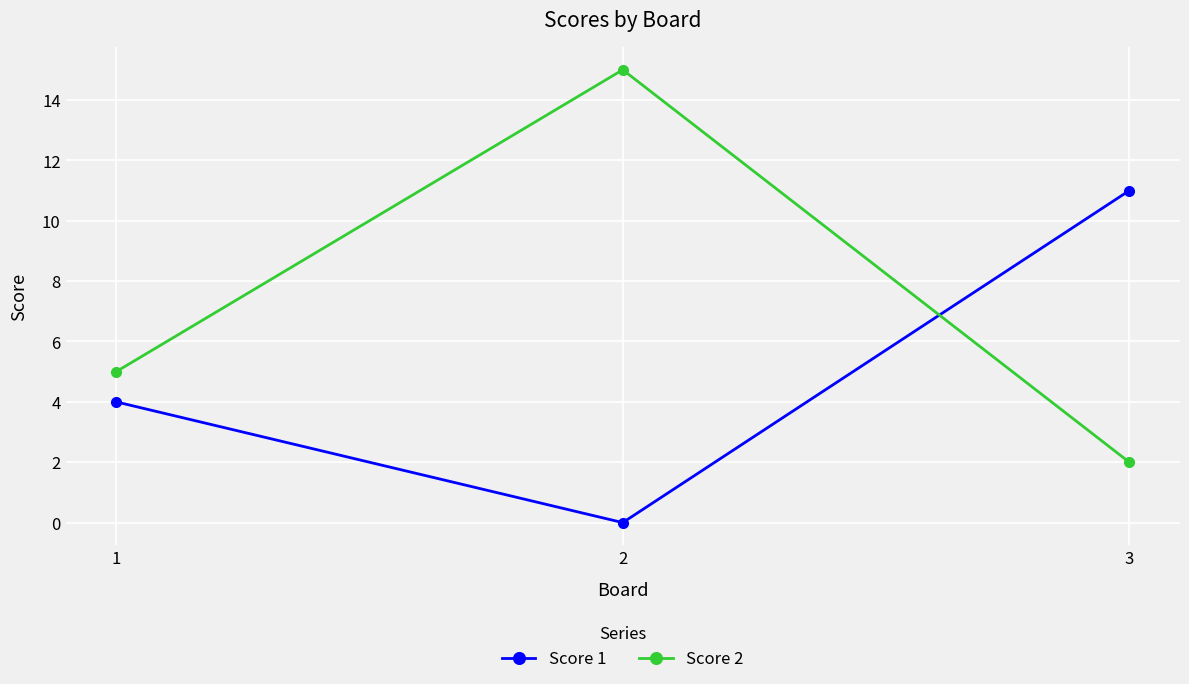

What is the difference between the maximum and second lowest values in the Score 2 series?

10